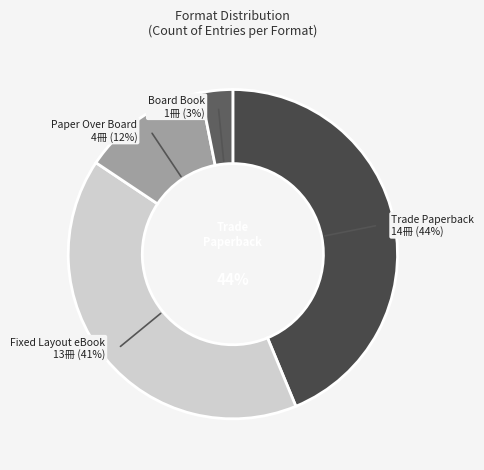

To the nearest percent, what is the difference between the largest and smallest slice percentages?

41%